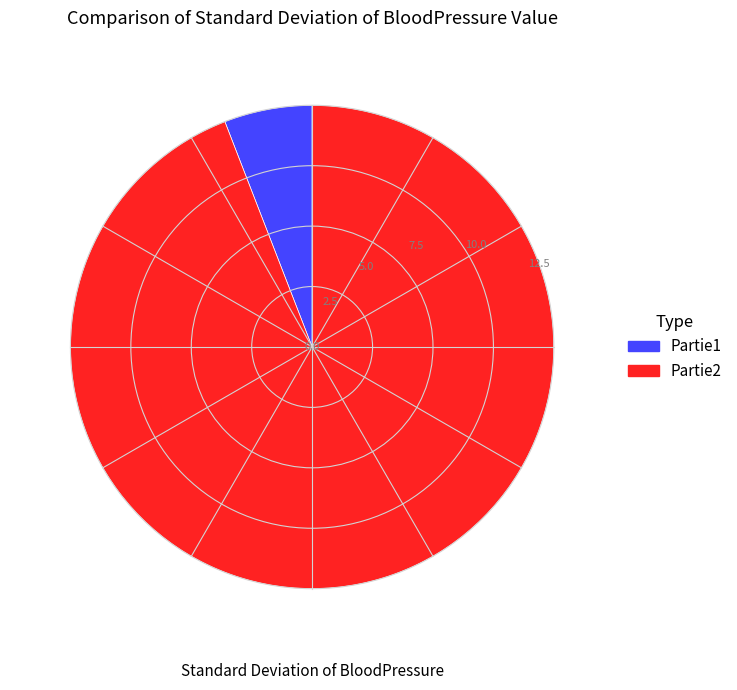

Which slice is the smallest?

Partie1